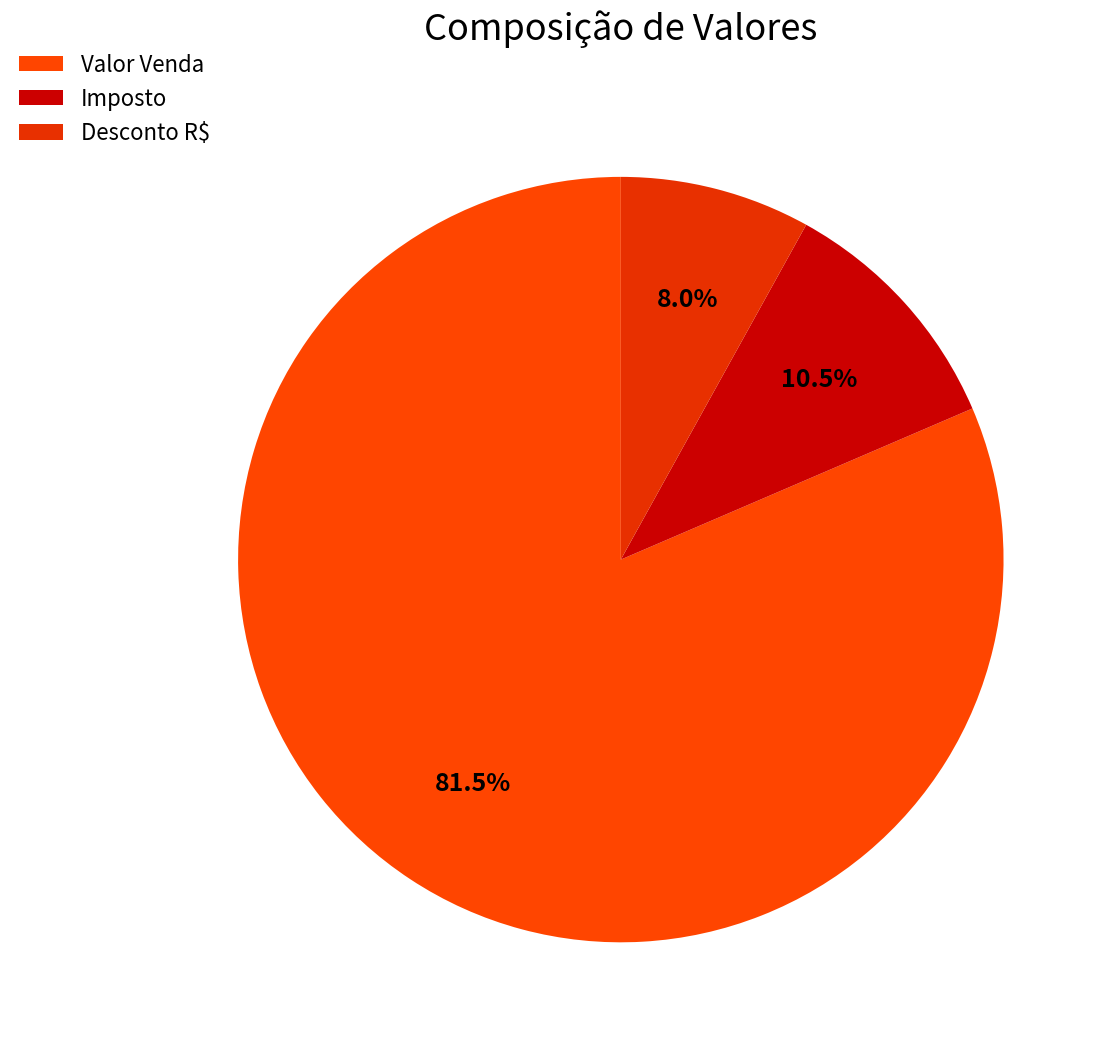

What is the change in value from Imposto to Desconto R$?

-1500.0